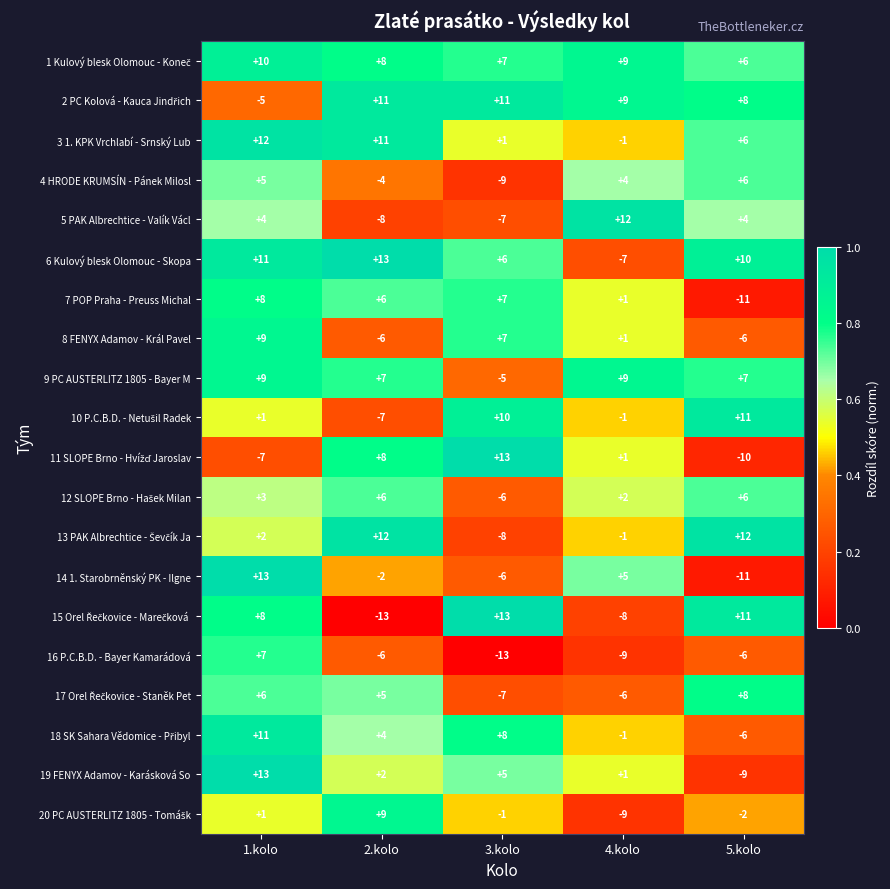

What is the minimum value for 8 FENYX Adamov - Král Pavel?

-6